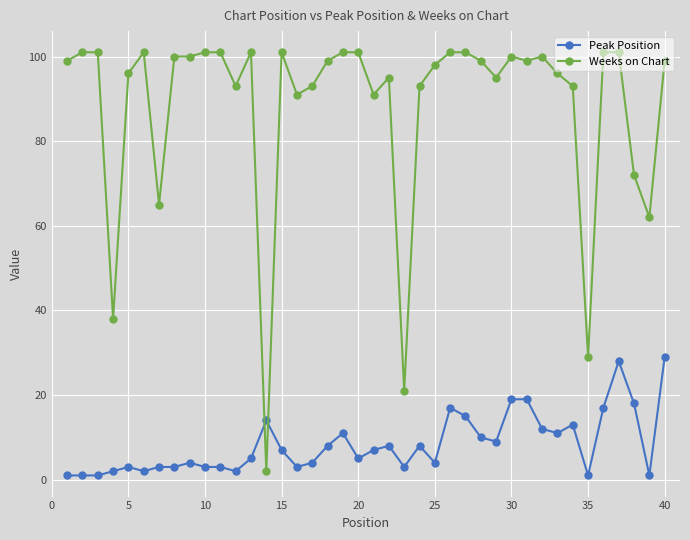

List the series in order of their overall mean, lowest first.

Peak Position, Weeks on Chart